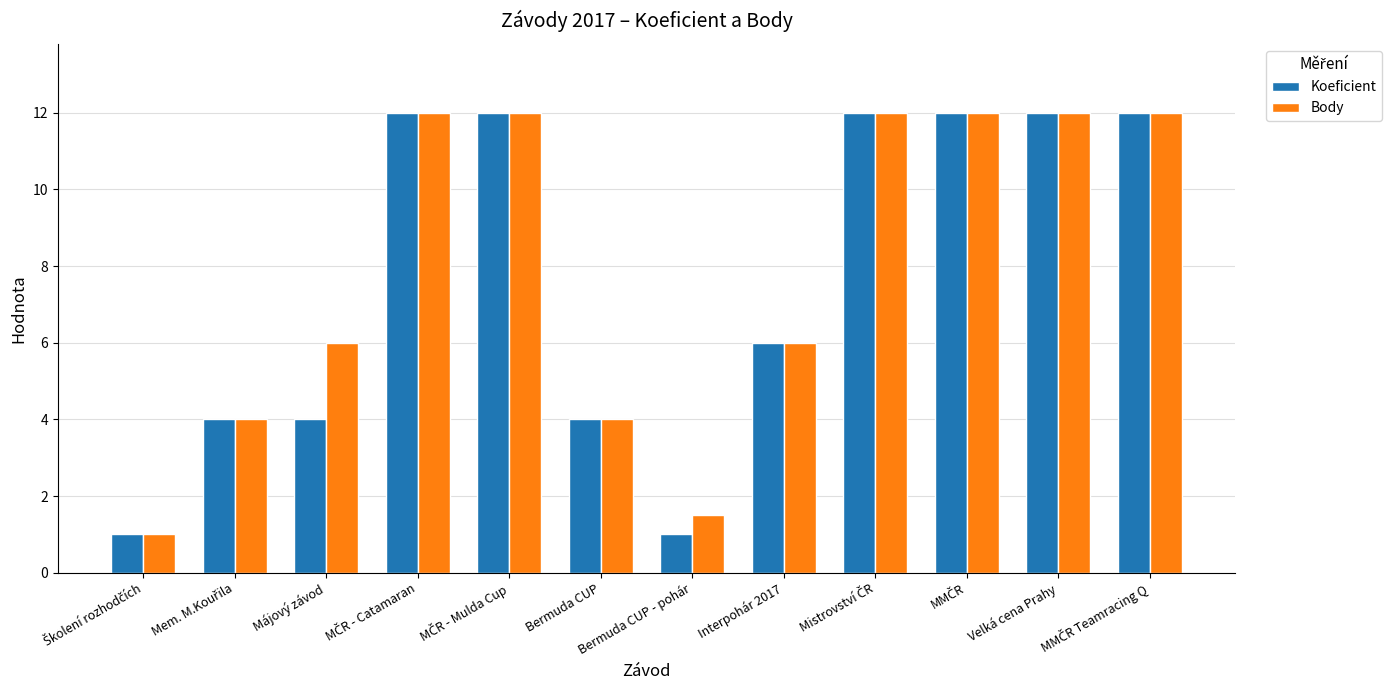

What is the difference between the maximum and minimum values in the Koeficient series?

11.0